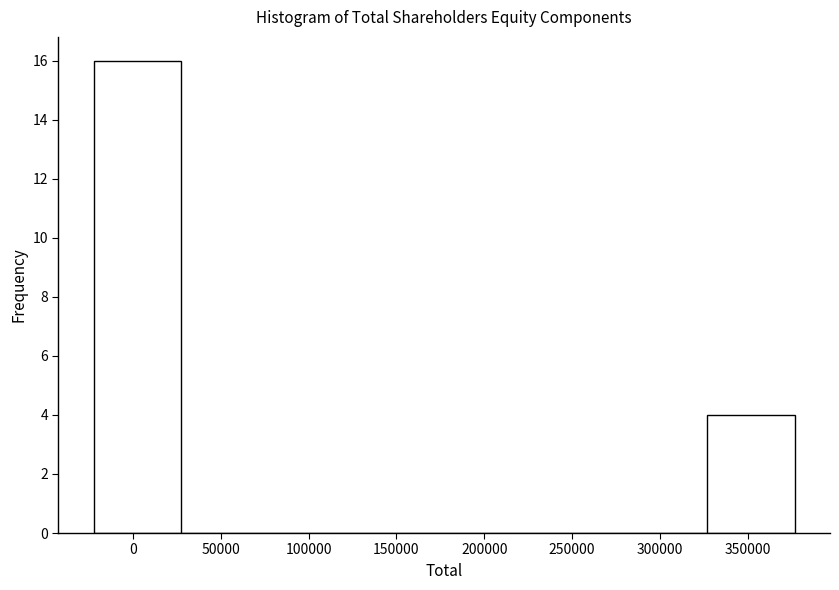

Reading left to right, transcribe this chart: for each bar, give the range it covers on the x-axis and its height. Neither the bar edges nor the heights are printed on the chart, so give them approximately, as read against the axes.

-20000 to 30000: 16
30000 to 75000: 0
75000 to 125000: 0
125000 to 175000: 0
175000 to 225000: 0
225000 to 275000: 0
275000 to 325000: 0
325000 to 375000: 4